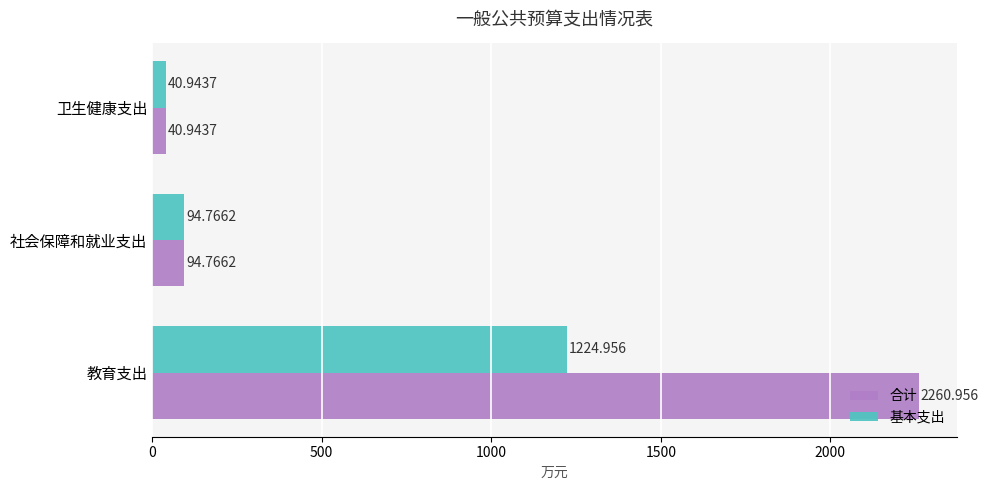

List the series in order of their peak value, lowest first.

基本支出, 合计